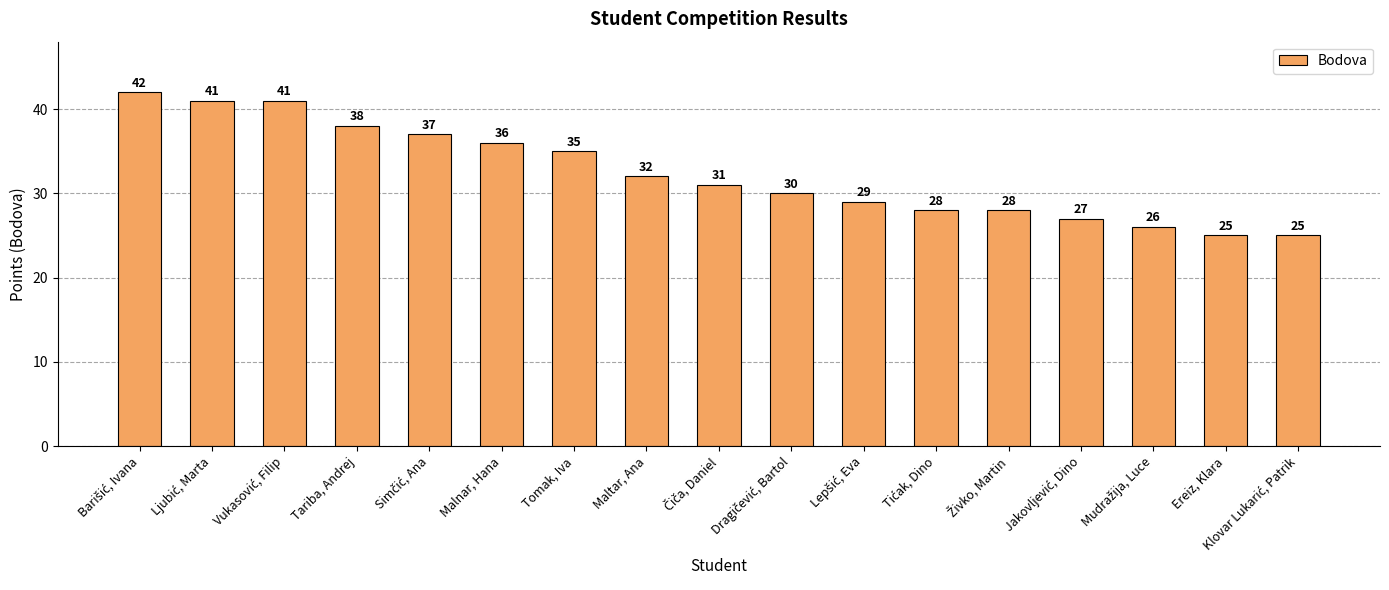

Where is the data nearest to the value 33?

Maltar, Ana